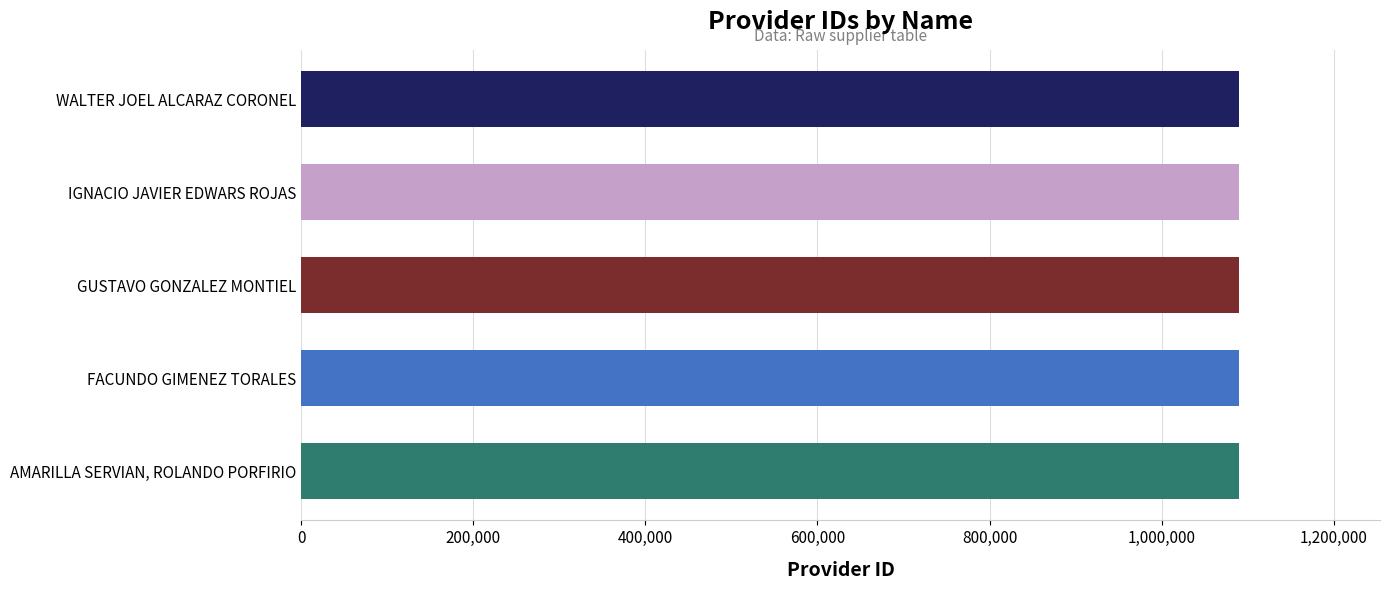

How many values are between 1090163 and 1090165?

3